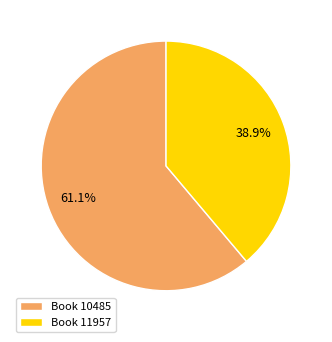

Which has a higher value, Book 10485 or Book 11957?

Book 10485